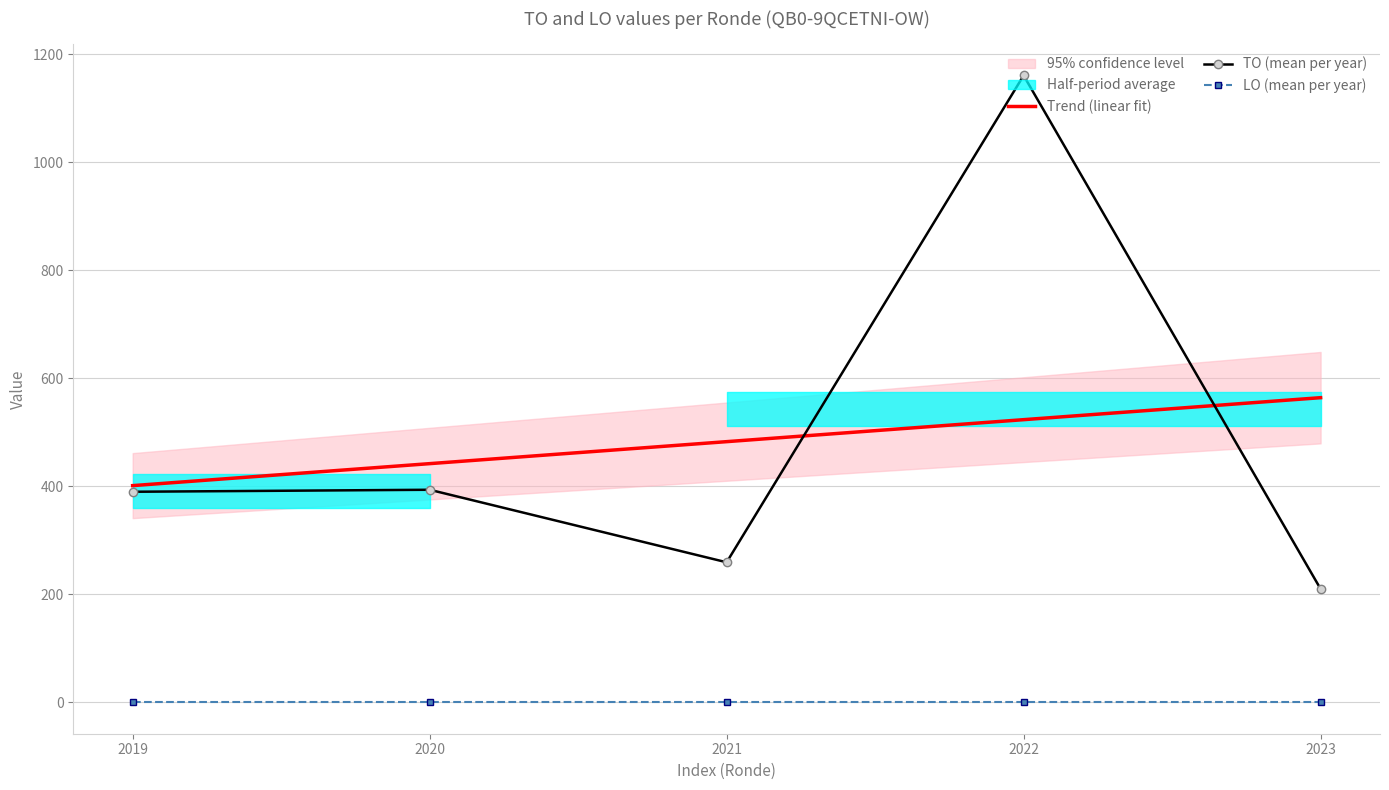

At which label is LO (mean per year) closest to 0?

2019